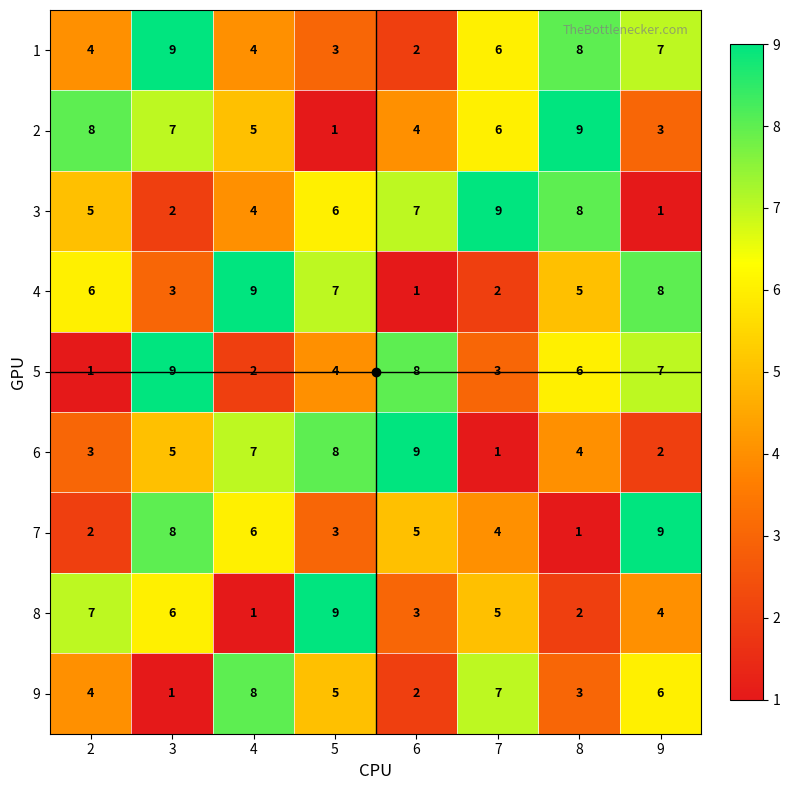

Count the 2 values in the range 4 to 8.

5